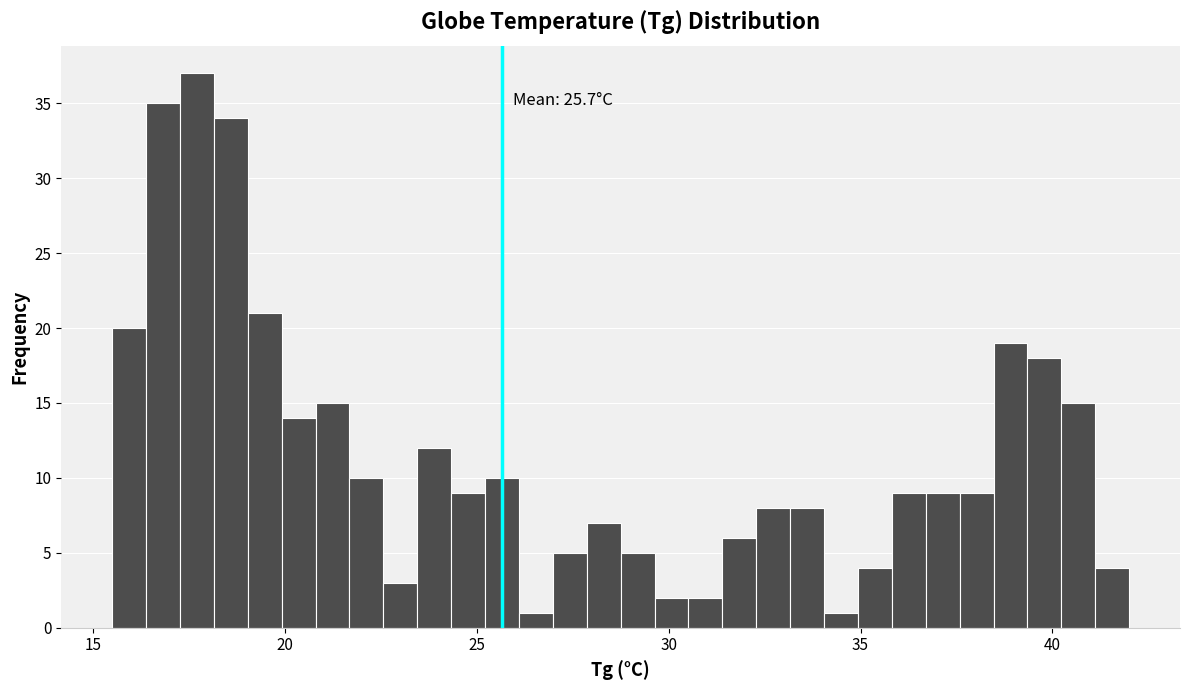

Read against the x-axis, roughly where is the centre of the tallest bar?

17.5